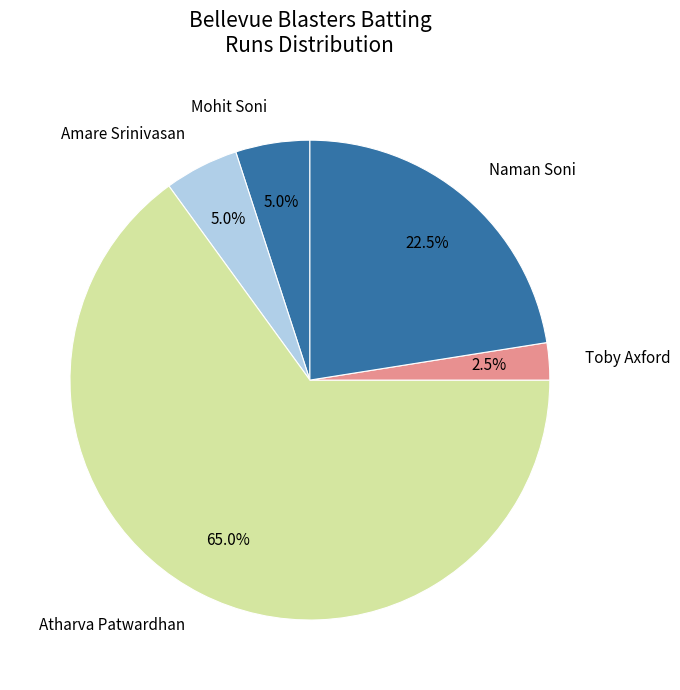

Count the number of slices in the pie.

5